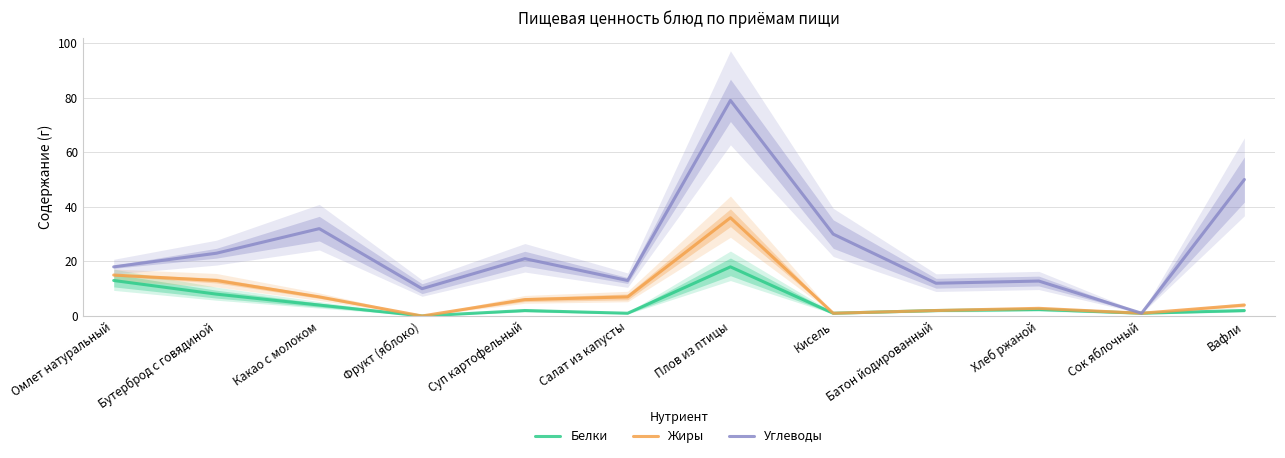

What is the label of the 7th point from the right?

Салат из капусты